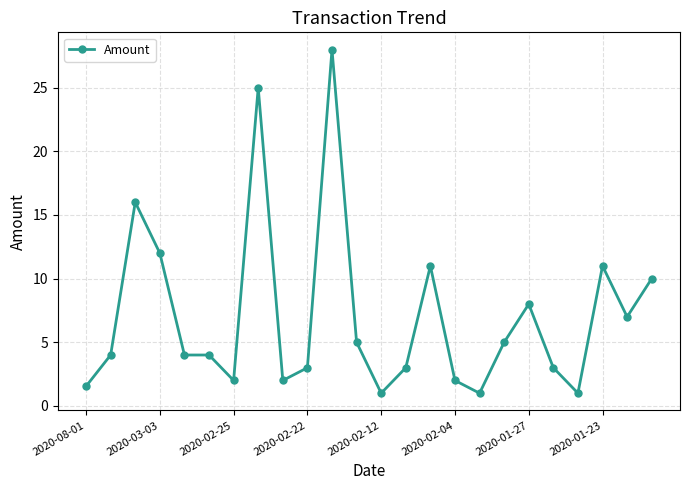

Reading left to right, extract all data points from this chart.

1.5	4.0	16.0	12.0	4.0	4.0	2.0	25.0	2.0	3.0	28.0	5.0	1.0	3.0	11.0	2.0	1.0	5.0	8.0	3.0	1.0	11.0	7.0	10.0